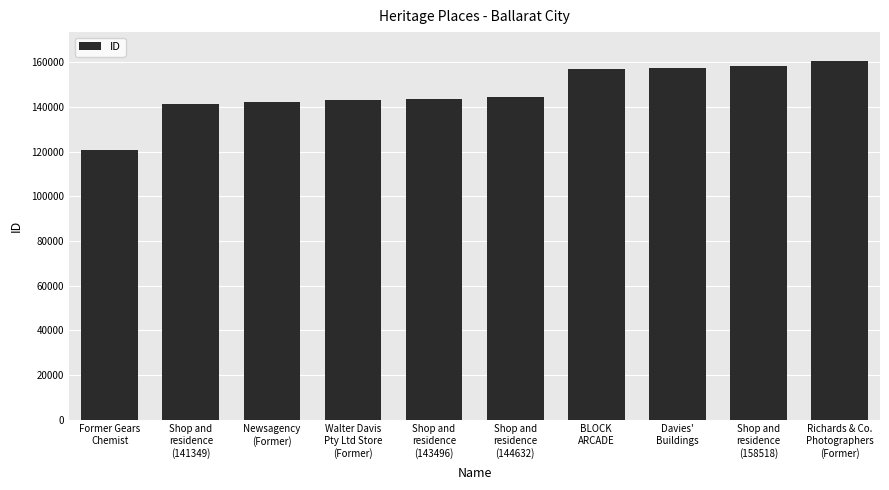

True or false: the data shows 143496 at Shop and
residence
(143496).

True